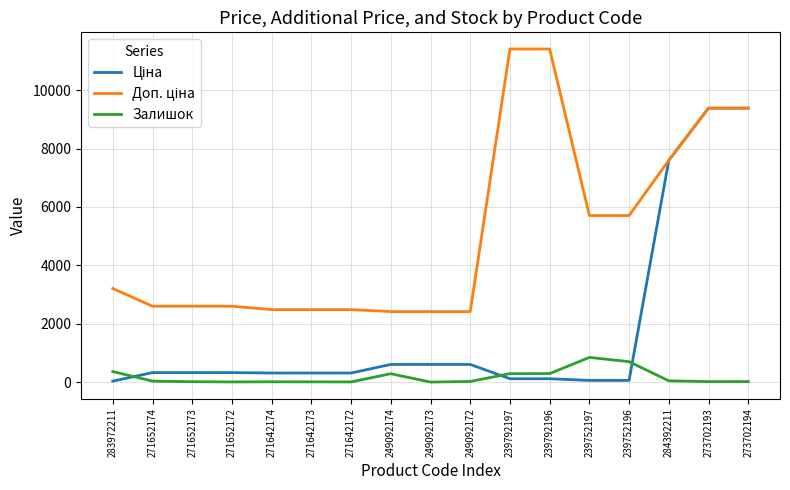

What is the maximum value shown in the chart?

11410.0